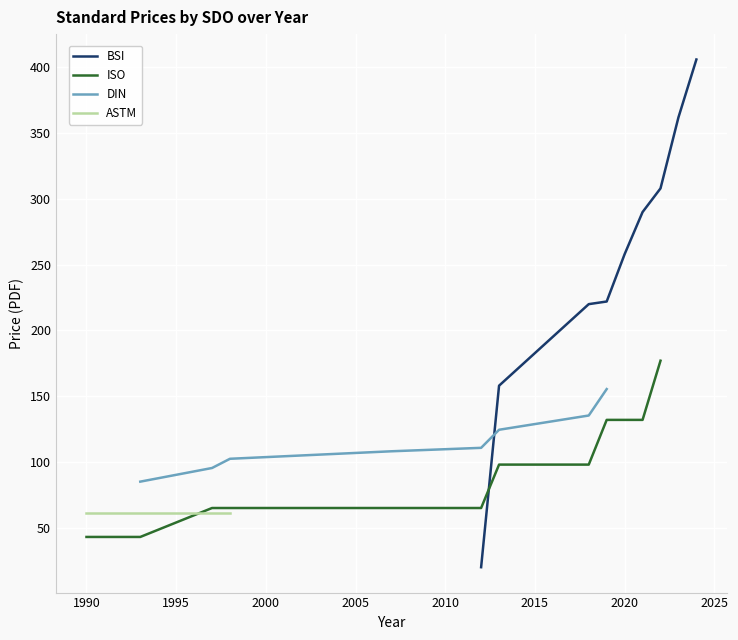

Between 2000 and 2020, which series saw the biggest shift?

ISO